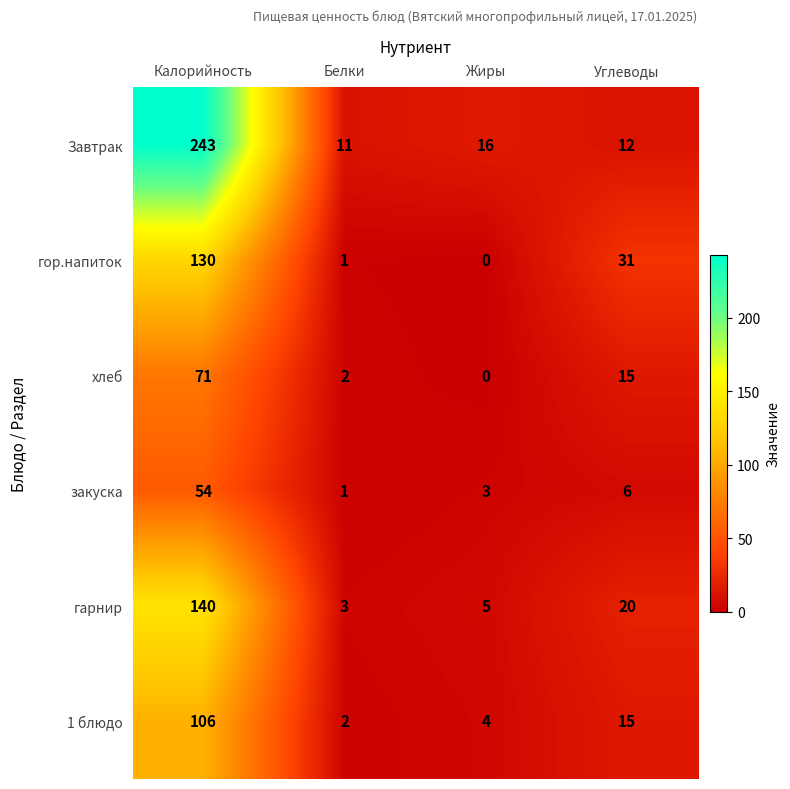

Reading left to right, transcribe all the data shown in this chart.

Завтрак: Калорийность=243	Белки=11	Жиры=16	Углеводы=12
гор.напиток: Калорийность=130	Белки=1	Жиры=0	Углеводы=31
хлеб: Калорийность=71	Белки=2	Жиры=0	Углеводы=15
закуска: Калорийность=54	Белки=1	Жиры=3	Углеводы=6
гарнир: Калорийность=140	Белки=3	Жиры=5	Углеводы=20
1 блюдо: Калорийность=106	Белки=2	Жиры=4	Углеводы=15